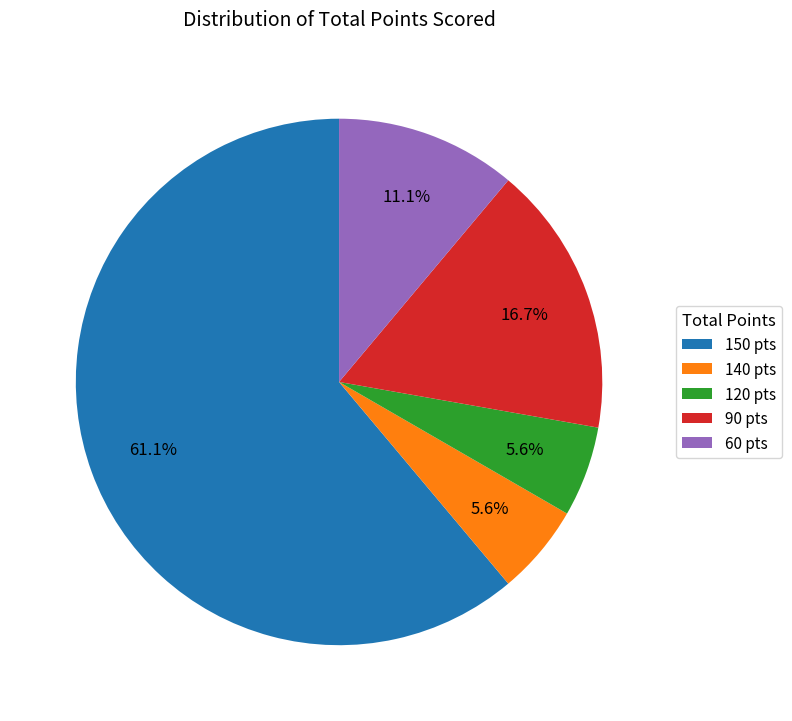

Do 120 and 90 together represent more than half of the pie?

No